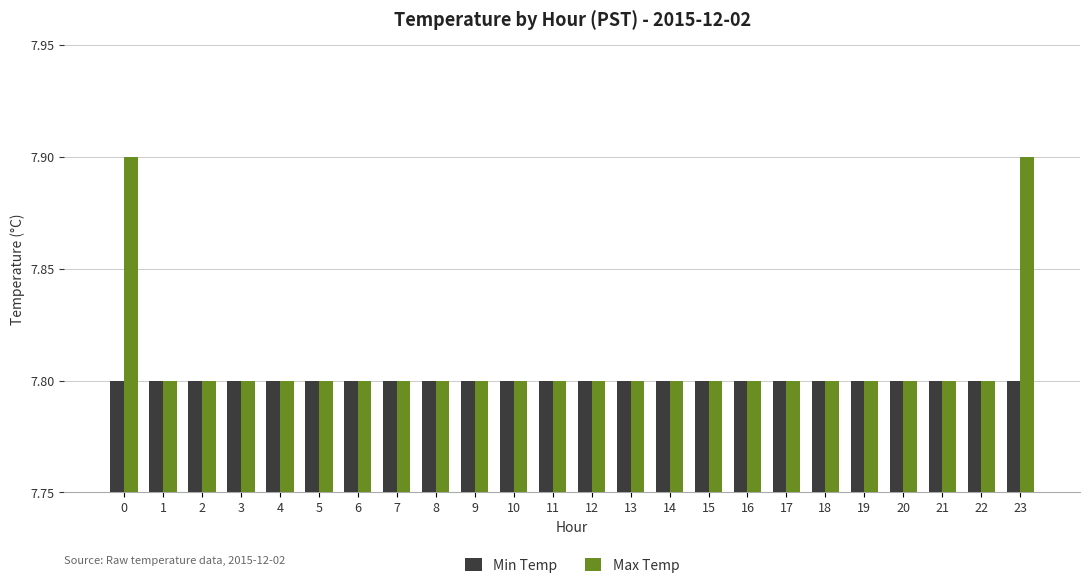

How many Max Temp values are between 7 and 8?

24